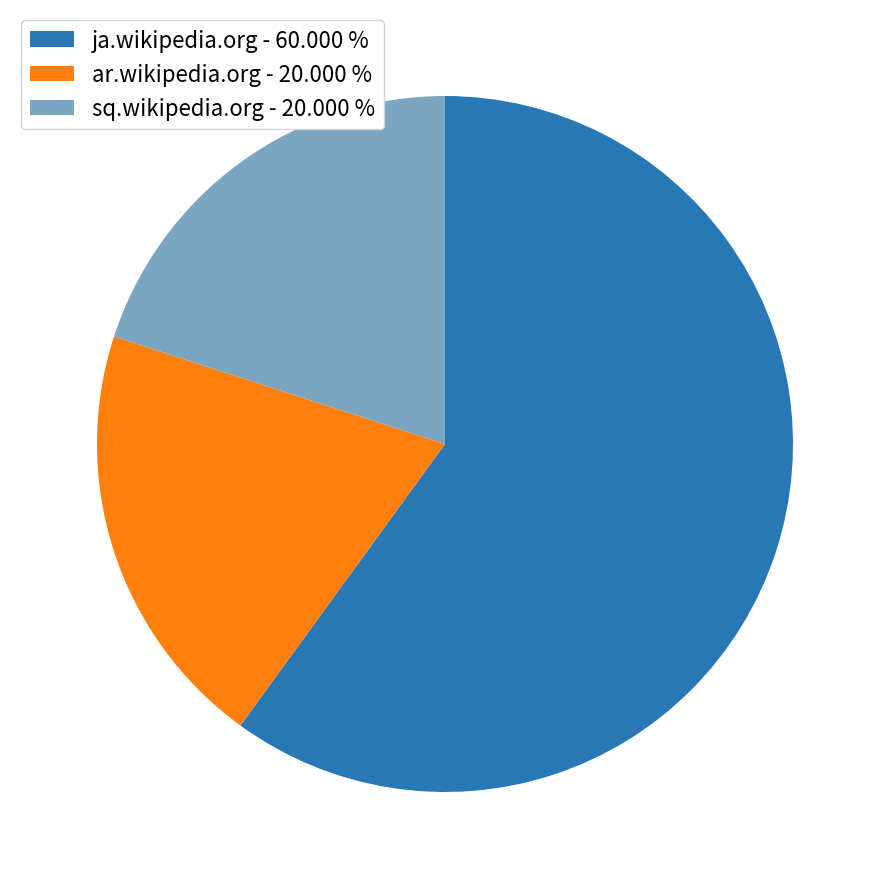

Is ar.wikipedia.org - 20.000 % the majority of the pie?

No